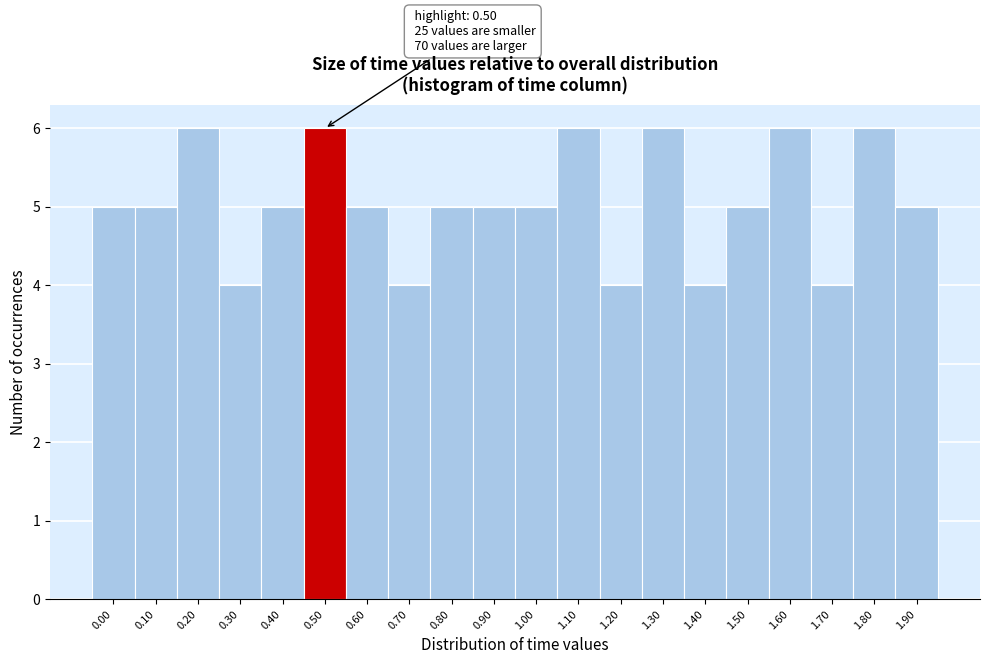

Reading left to right, transcribe all the data shown in this chart.

5	5	6	4	5	6	5	4	5	5	5	6	4	6	4	5	6	4	6	5